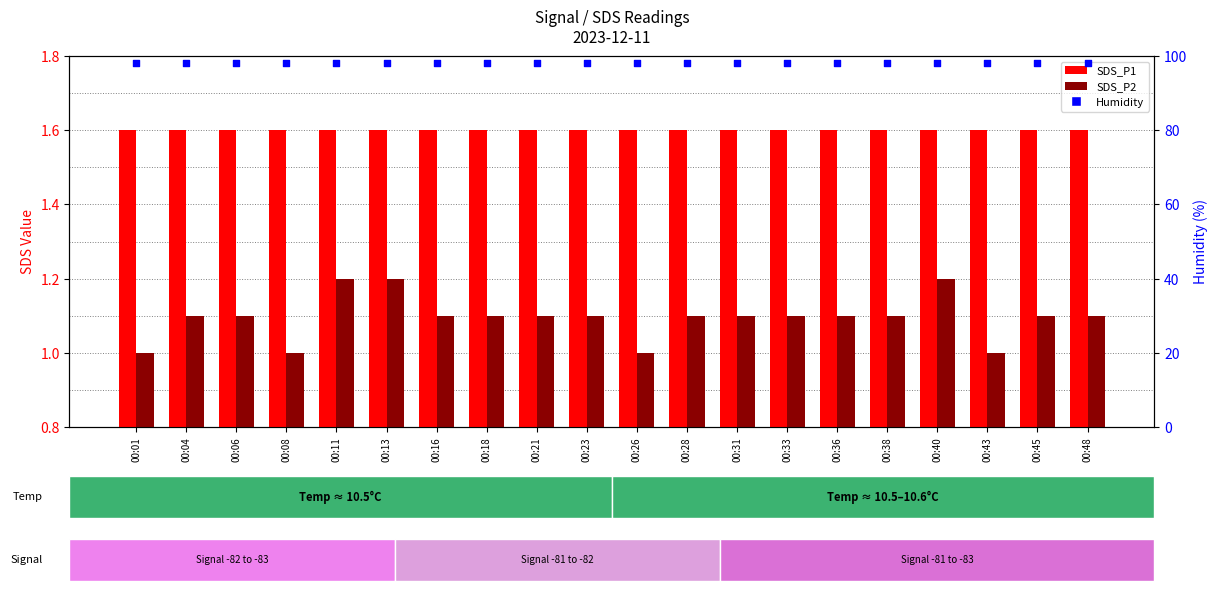

Which series reaches the maximum Y coordinate?

Humidity